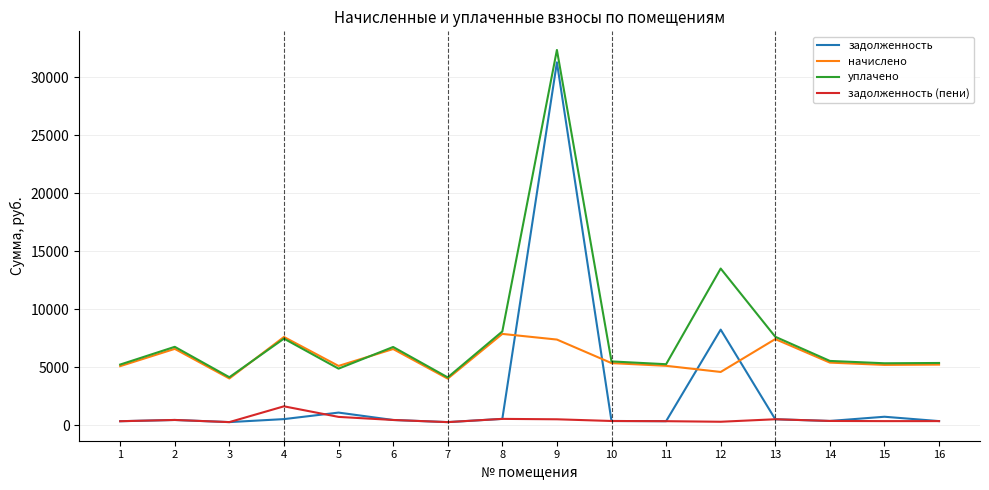

The value of уплачено at 2 is 9745.5. True or false?

False